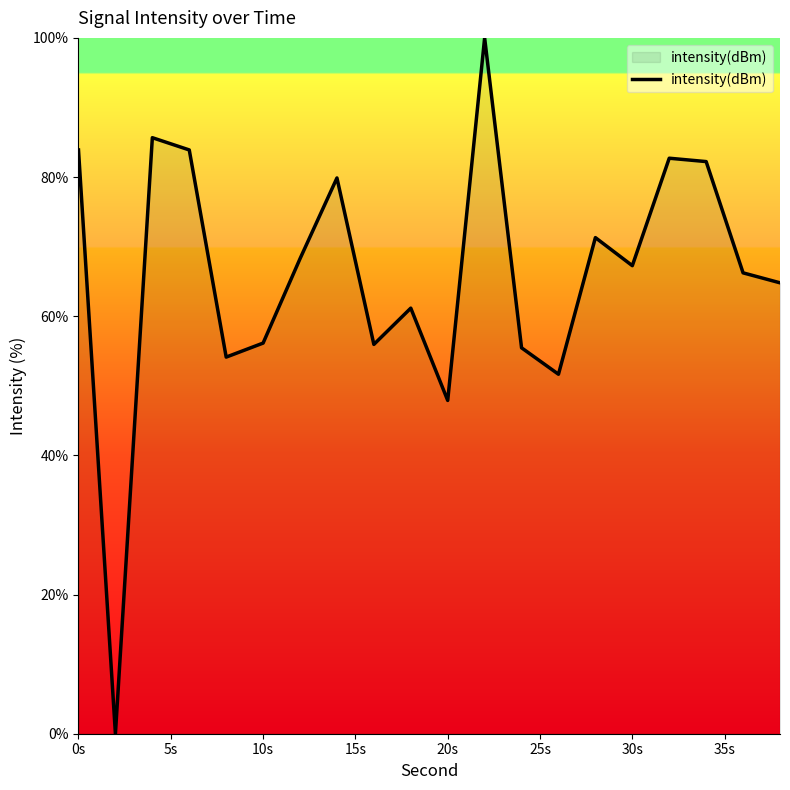

What is the difference between the maximum and minimum values?

100.0